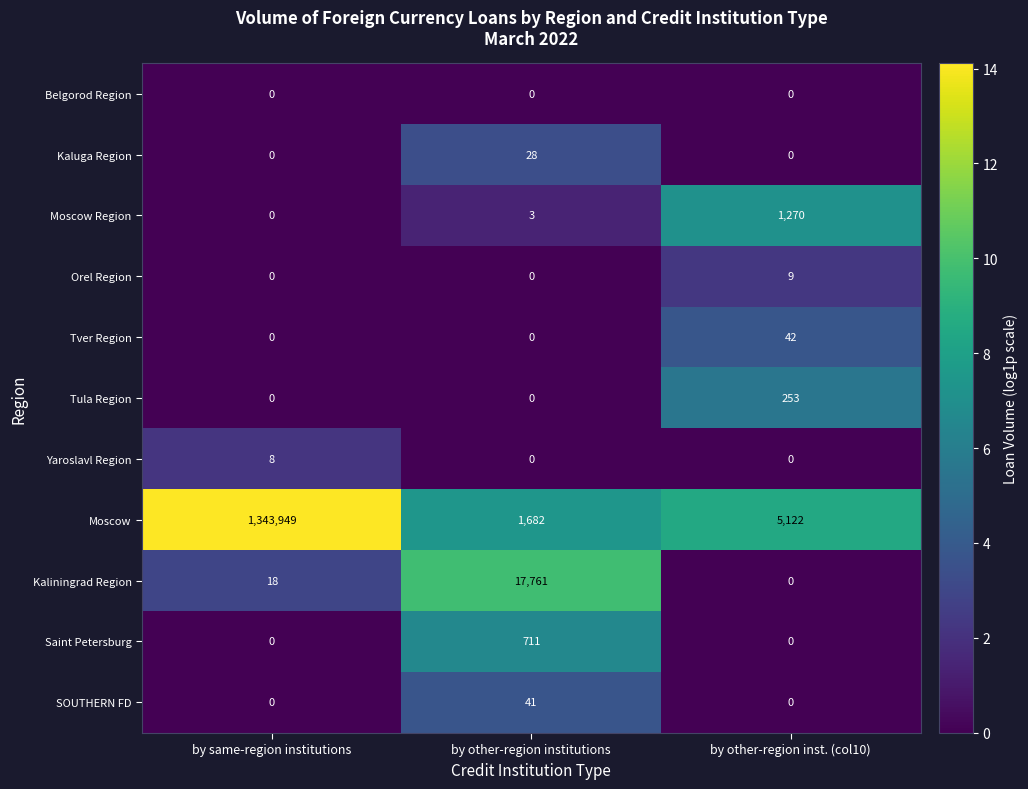

What is the difference between the highest and lowest values at by same-region institutions?

1343949